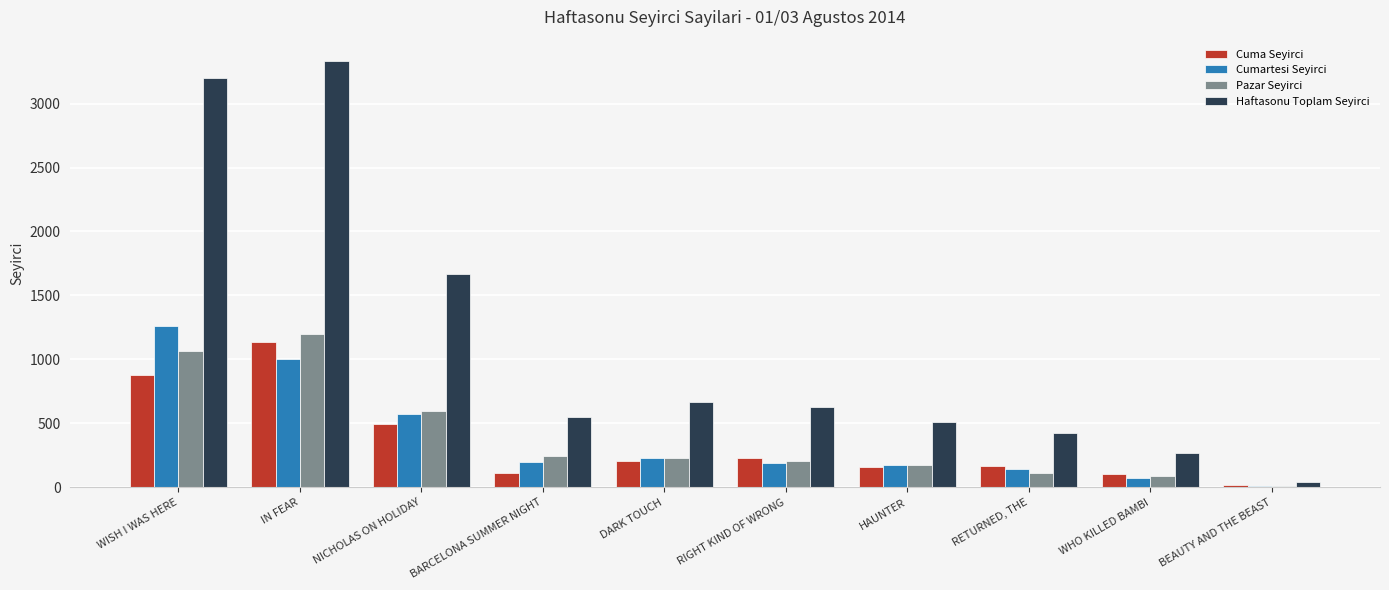

True or false: Haftasonu Toplam Seyirci has a value of 1113 at RIGHT KIND OF WRONG.

False